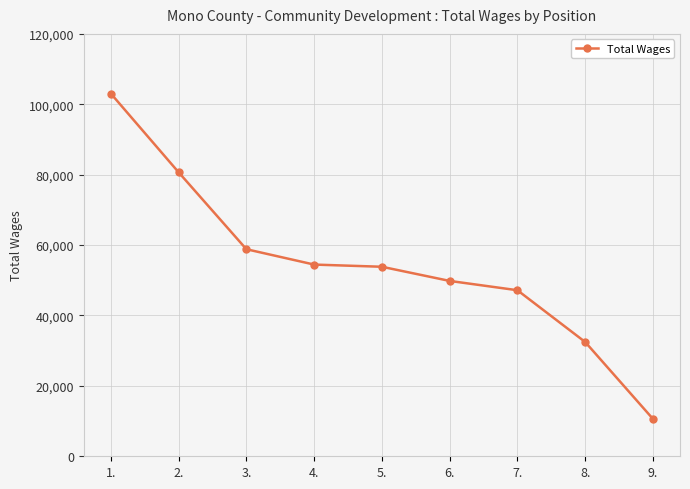

Does the chart display data point markers on the line(s)?

Yes